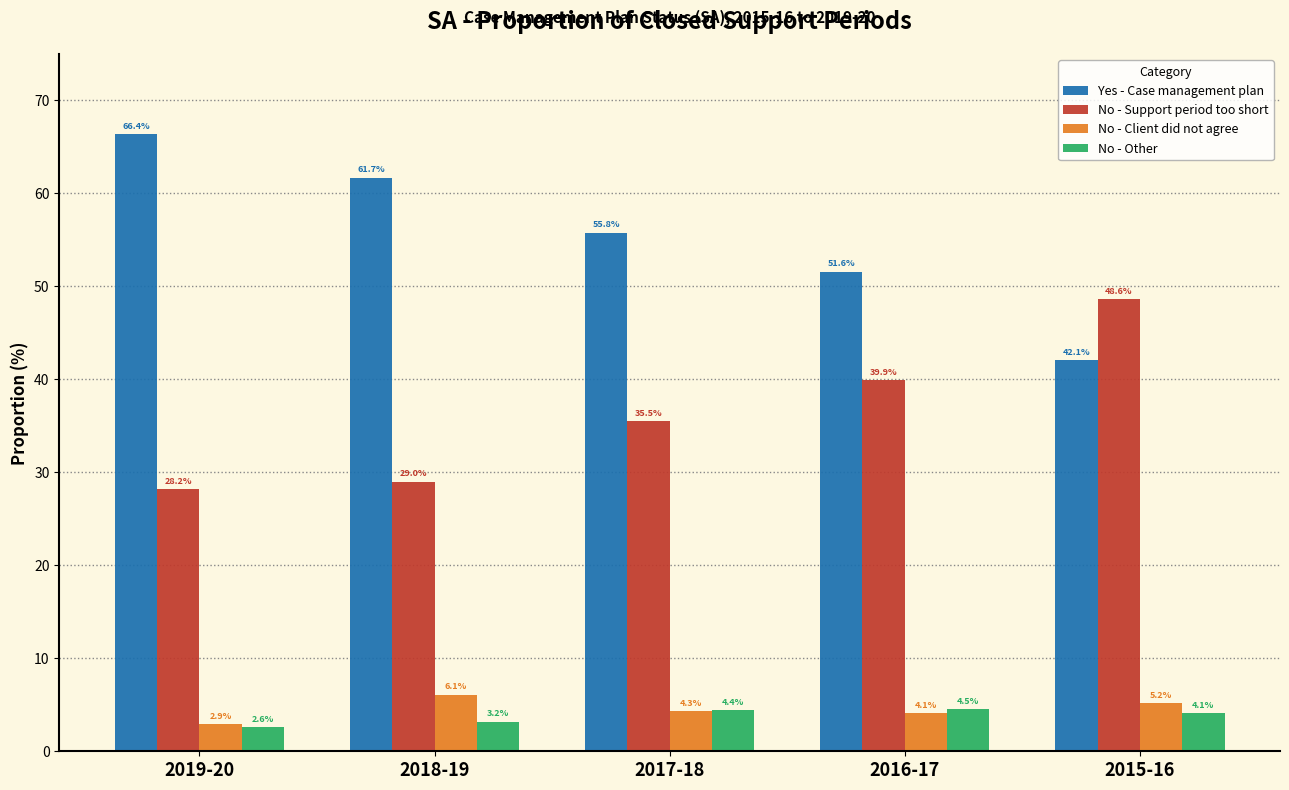

Reading left to right, list all the values displayed in this chart.

Yes - Case management plan: 66.4	61.7	55.8	51.6	42.1
No - Support period too short: 28.2	29.0	35.5	39.9	48.6
No - Client did not agree: 2.9	6.1	4.3	4.1	5.2
No - Other: 2.6	3.2	4.4	4.5	4.1